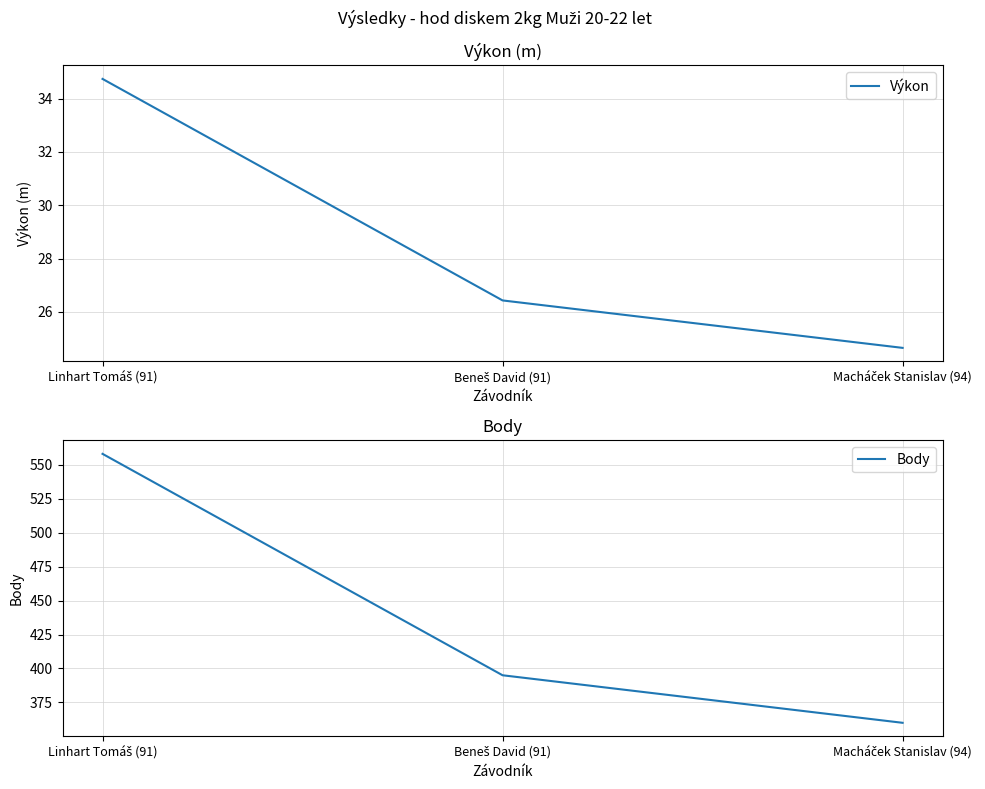

How many distinct data groups are displayed?

2